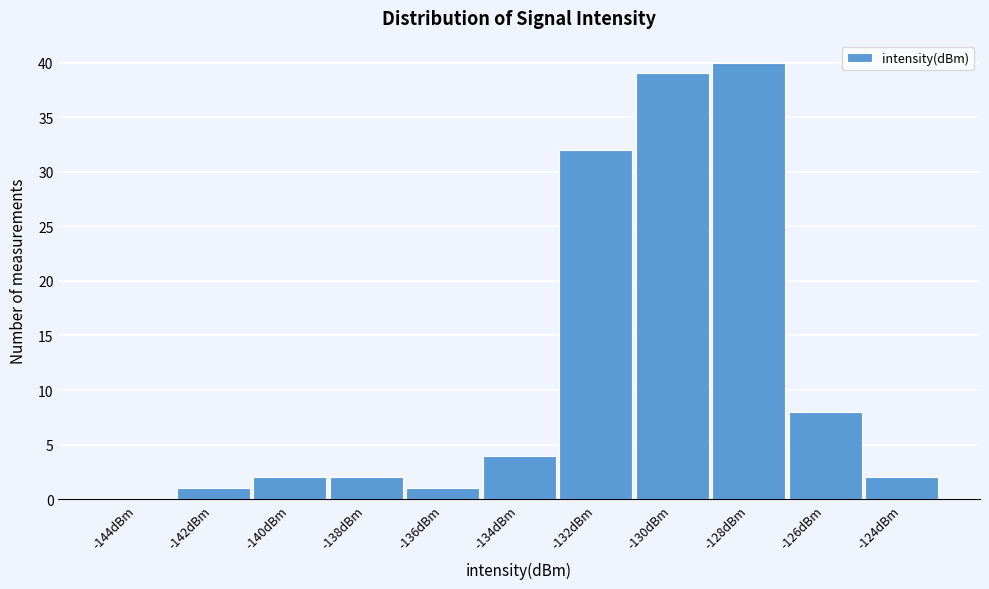

Over which range of the x-axis is the bar tallest?

-129 to -127